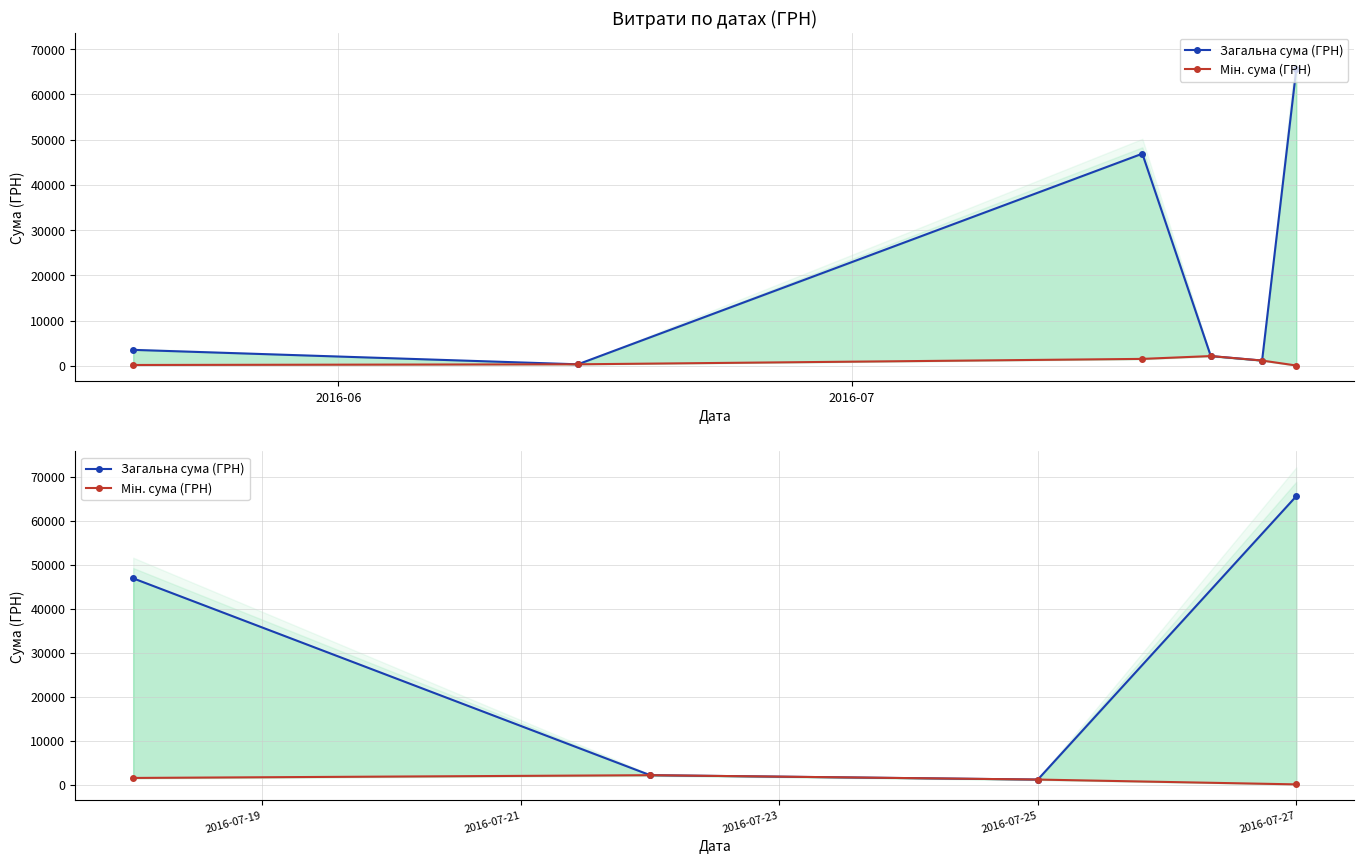

Reading left to right, what are all the values shown in this chart?

Загальна сума (ГРН): 46904.0	2188.9	1196.0	65569.9
Мін. сума (ГРН): 1563.0	2188.9	1196.0	101.0